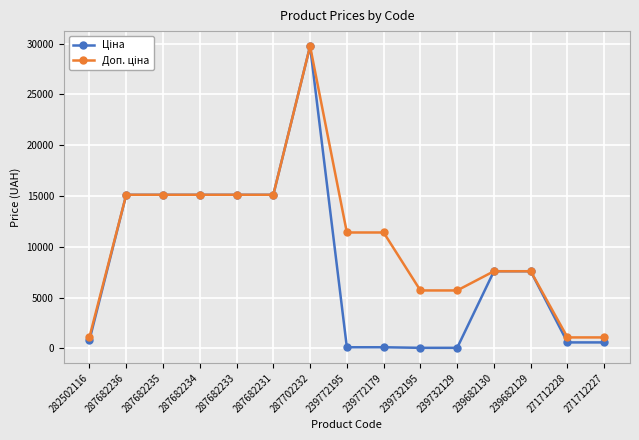

At which category is the sum across all series the highest?

287702232